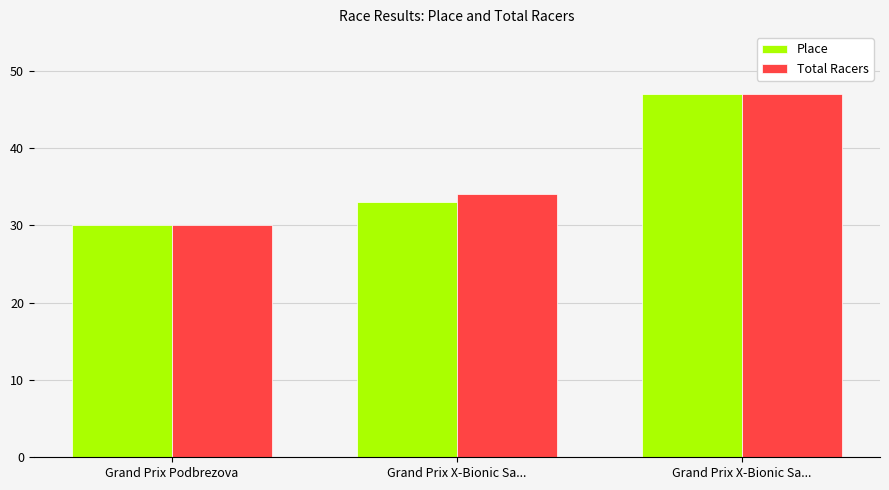

Are the bars grouped side by side (vs. stacked)?

Yes